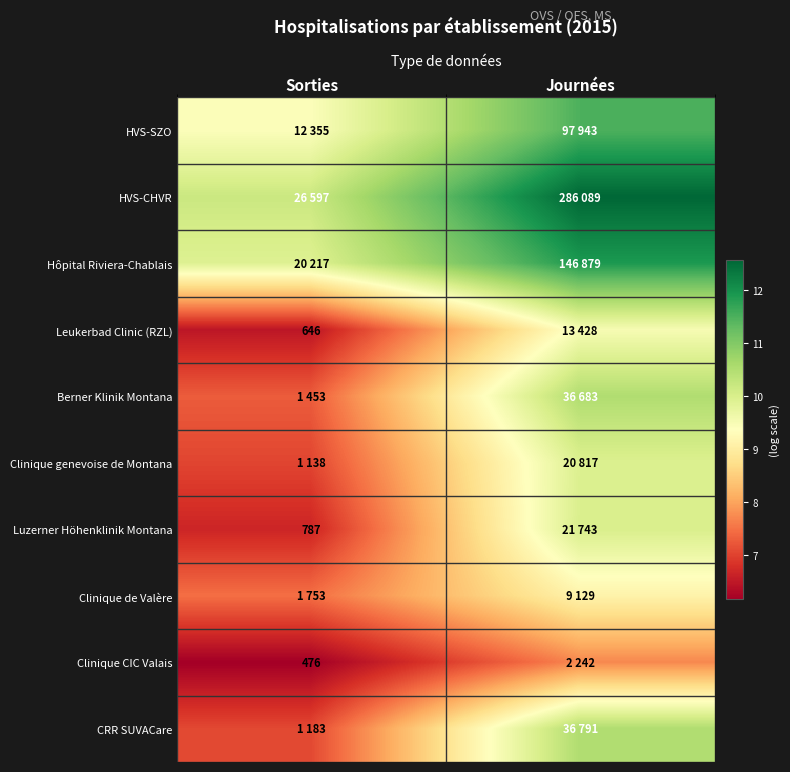

Where is Clinique genevoise de Montana nearest to the value 8?

Sorties